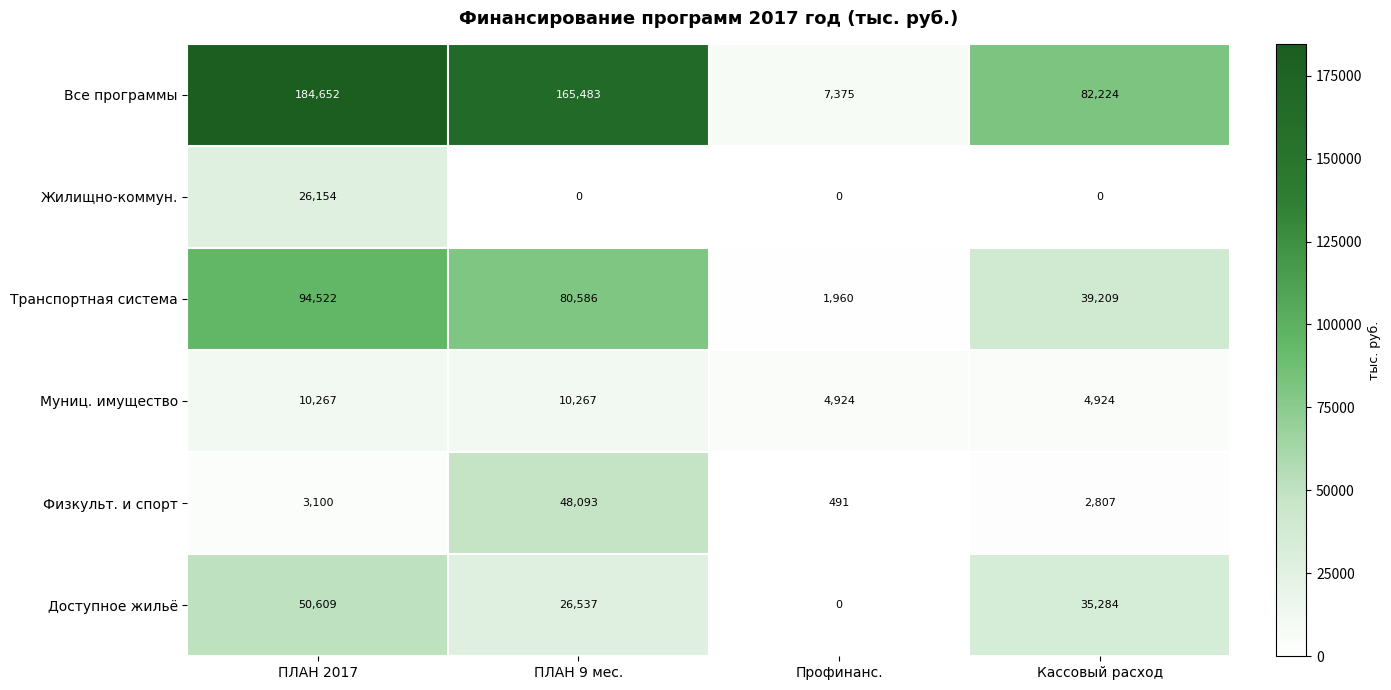

What is the average value of the Муниц. имущество series?

7596